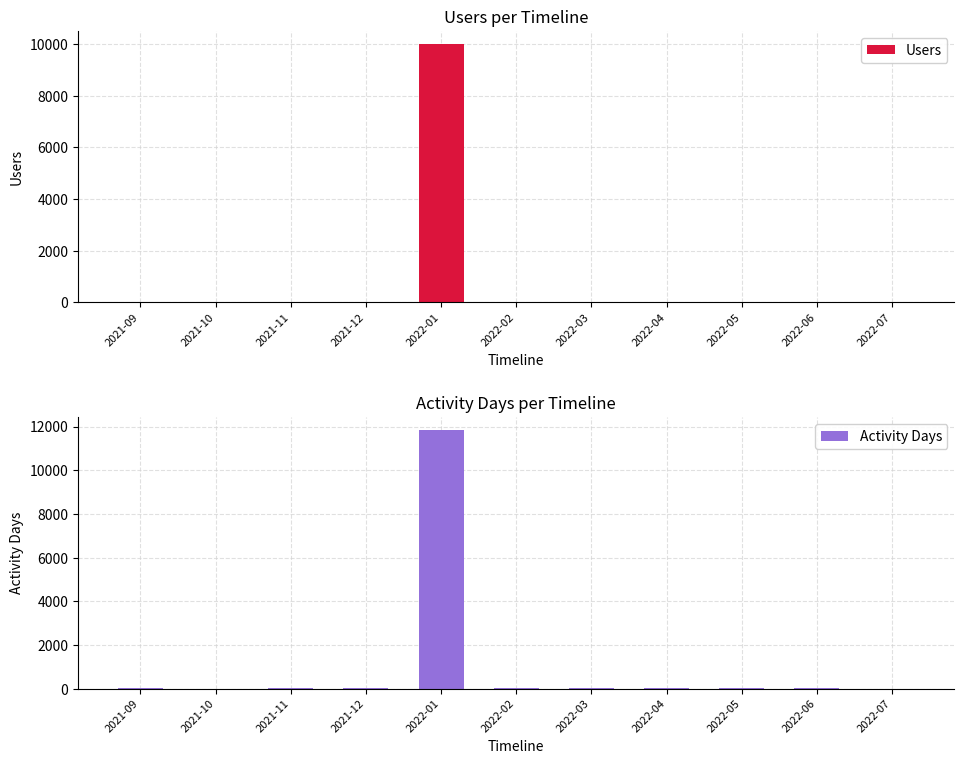

Reading left to right, list all the values displayed in this chart.

Users: 7	1	4	12	10013	1	6	4	4	10	1
Activity Days: 10	1	12	12	11845	7	10	4	5	11	1